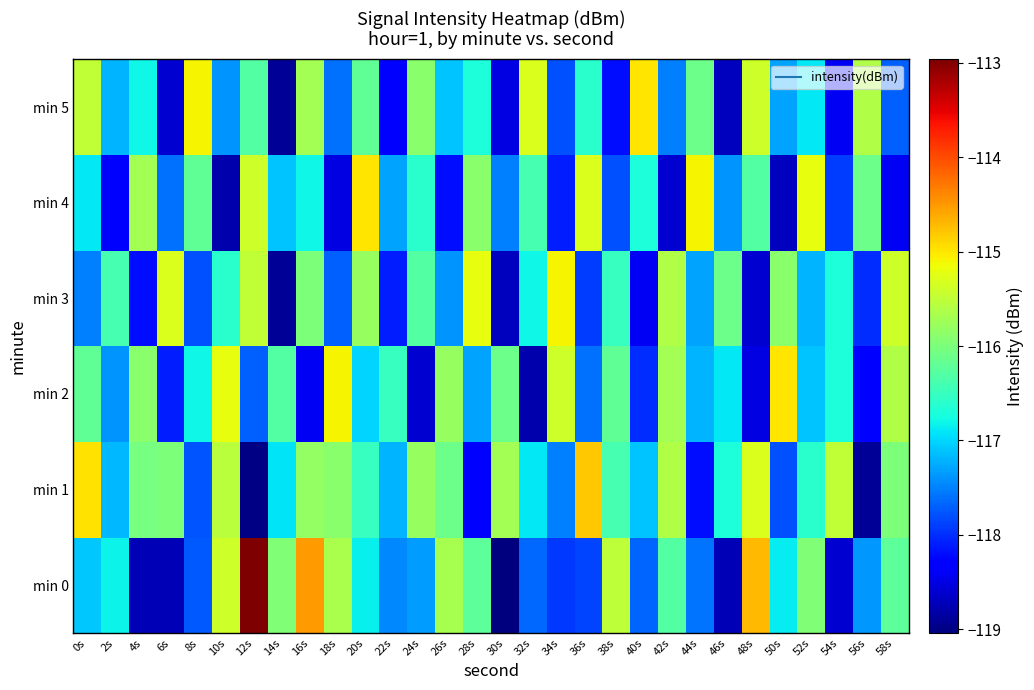

What is the minimum value shown in the chart?

-119.0